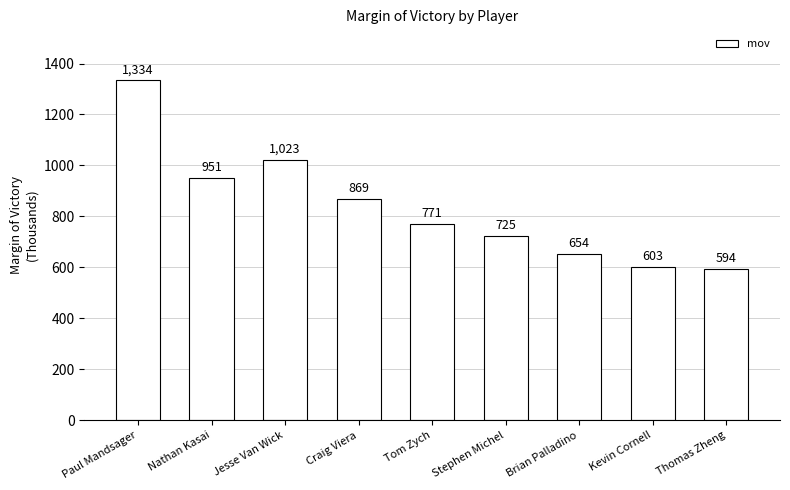

What value does the data have at Kevin Cornell, to the nearest 100?

600